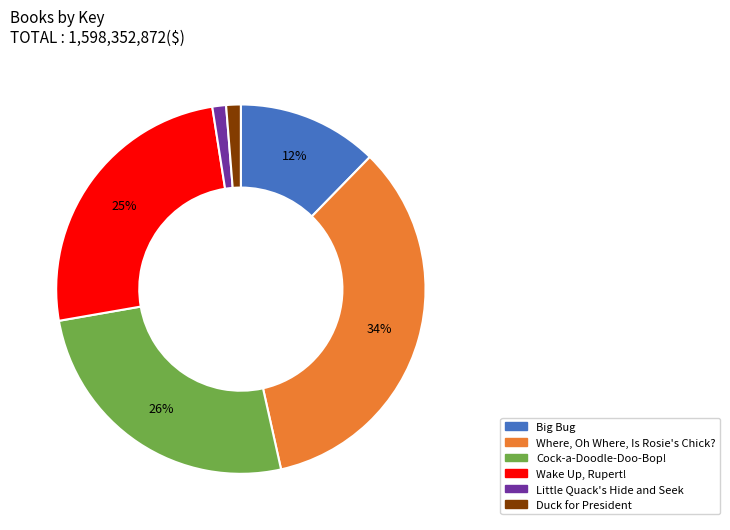

To the nearest percent, what percentage of the pie is Duck for President?

1%